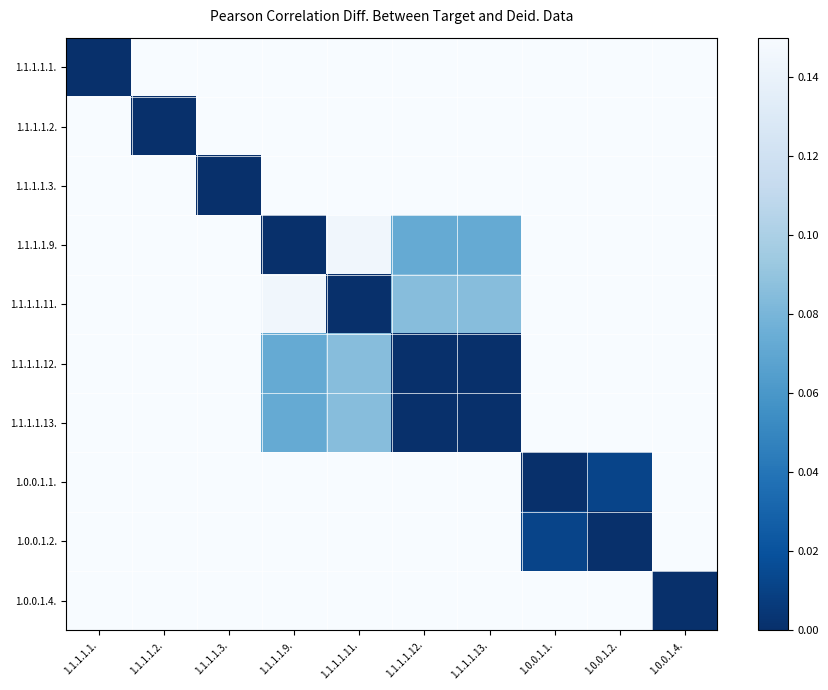

List the series in order of their peak value, lowest first.

1.1.1.1.3., 1.0.0.1.4., 1.1.1.1.1., 1.1.1.1.2., 1.1.1.1.12., 1.1.1.1.13., 1.1.1.1.9., 1.0.0.1.1., 1.1.1.1.11., 1.0.0.1.2.